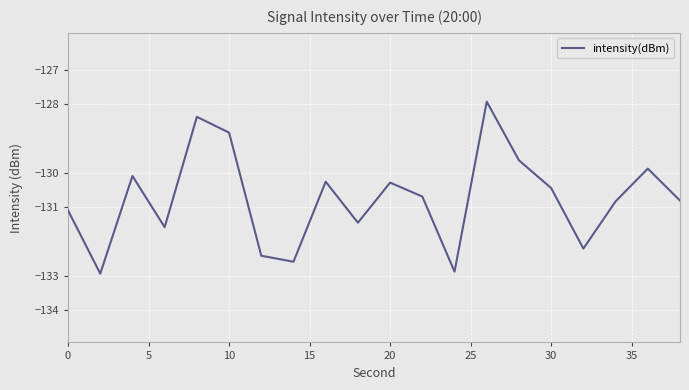

True or false: there are more than 2 points higher than both neighbors.

True